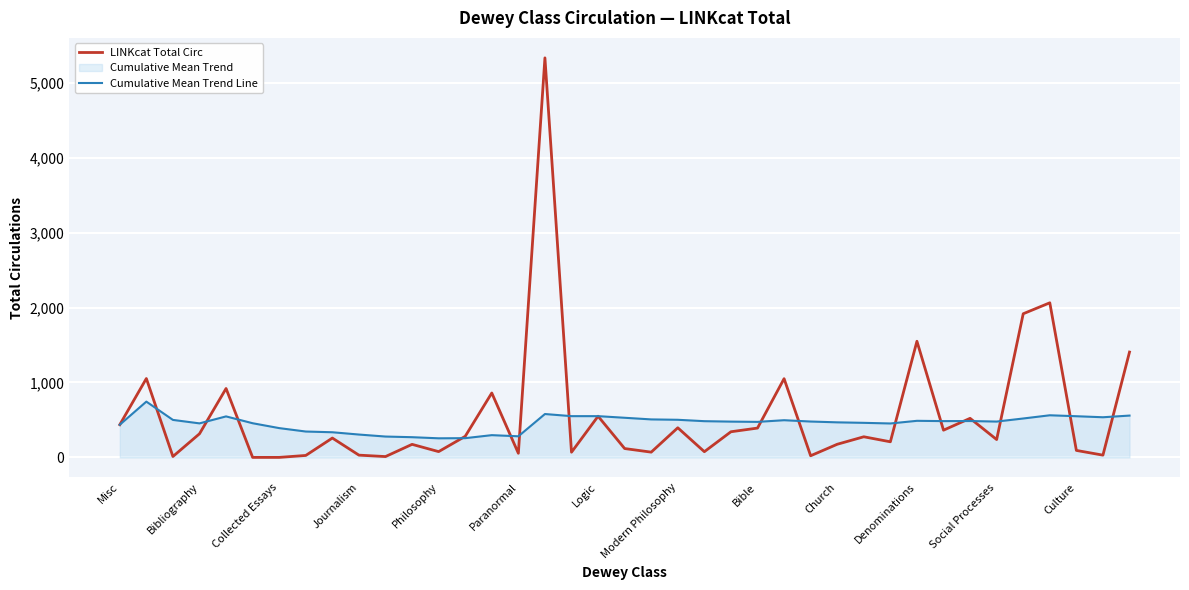

The LINKcat Total Circ series shows 1917.0 at 34. True or false?

True